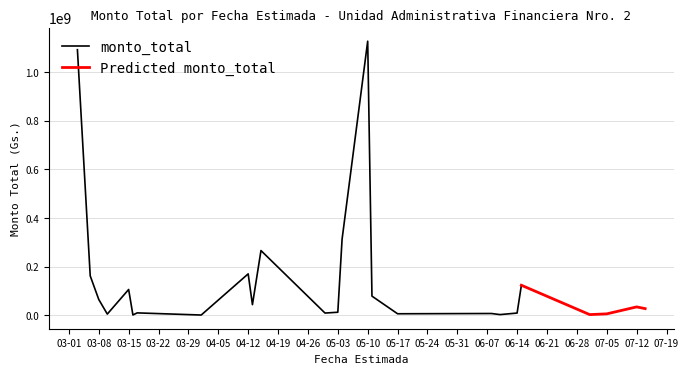

The value at 2010-03-16 is 525289. True or false?

False